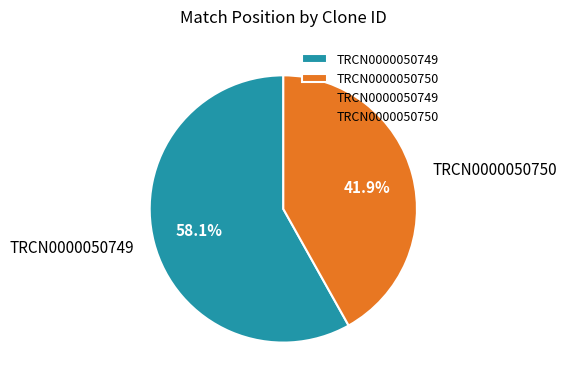

To the nearest percent, what is the combined percentage of TRCN0000050749 and TRCN0000050750?

100%